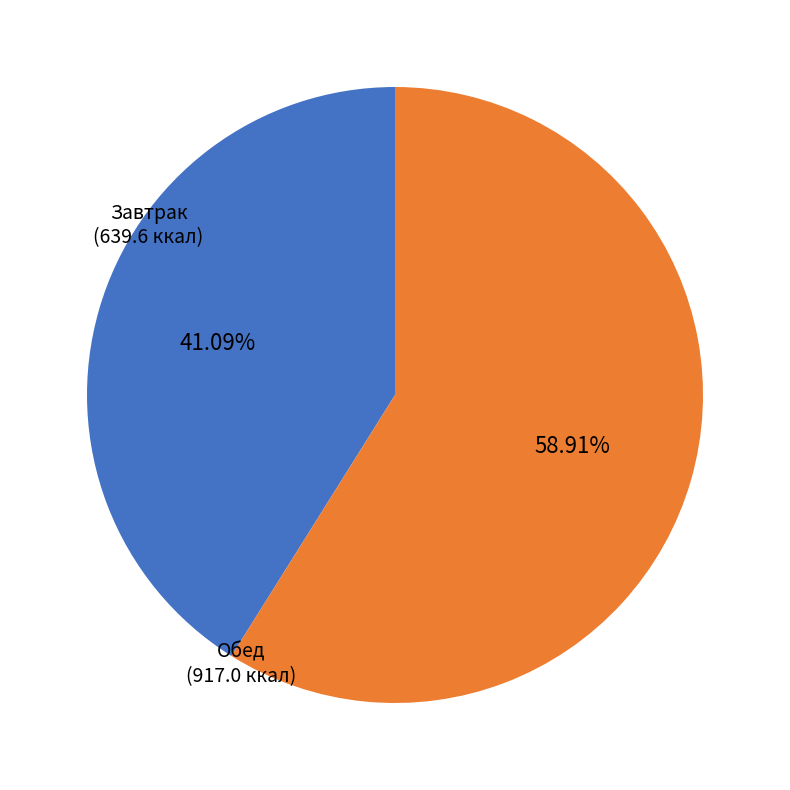

Does any single category account for the majority?

Yes